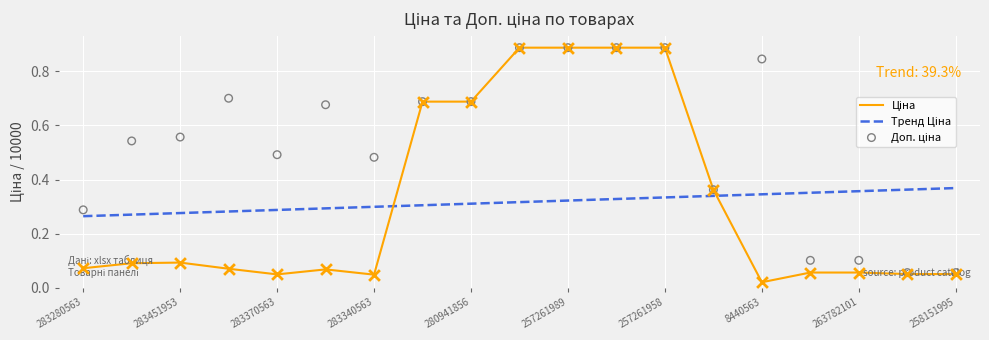

Is the value of Тренд Ціна at 8440563 greater than the value of Доп. ціна at 283370563?

No